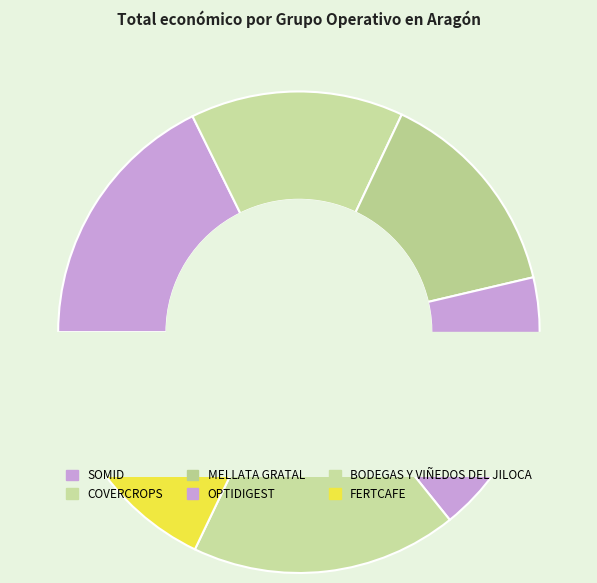

To the nearest percent, what percentage of the pie is COVERCROPS?

14%